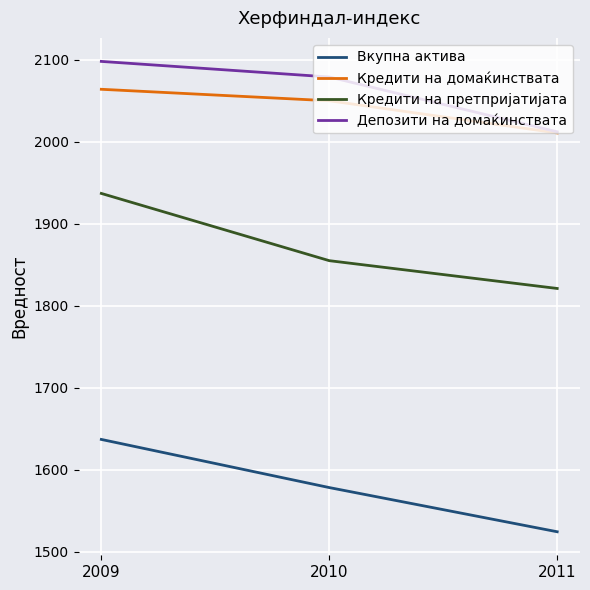

Which series has the widest spread of values?

Кредити на претпријатијата